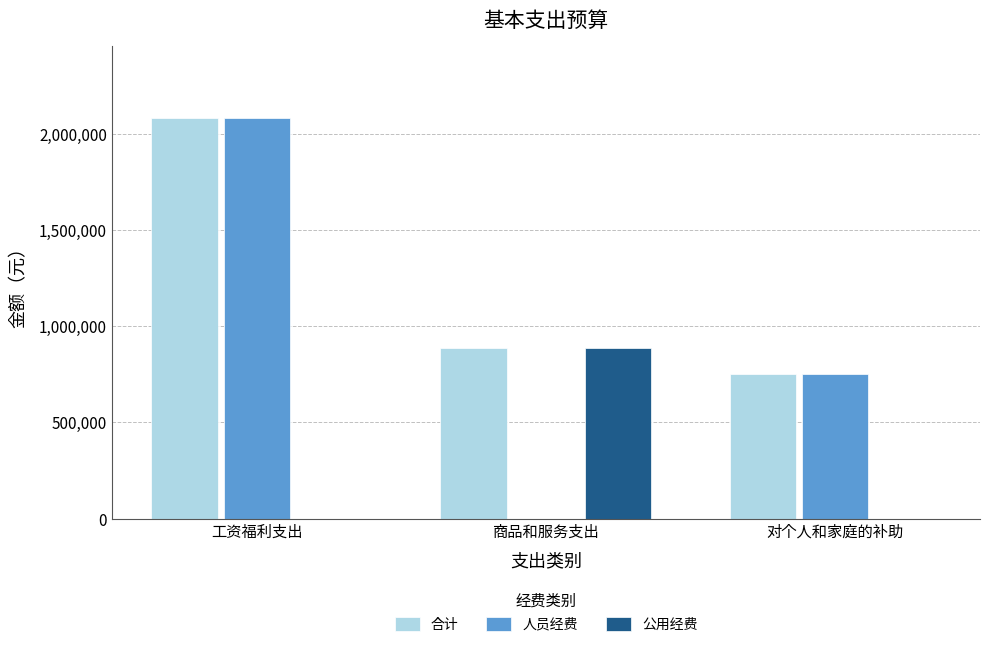

The value of 人员经费 at 对个人和家庭的补助 is 1164209.7. True or false?

False